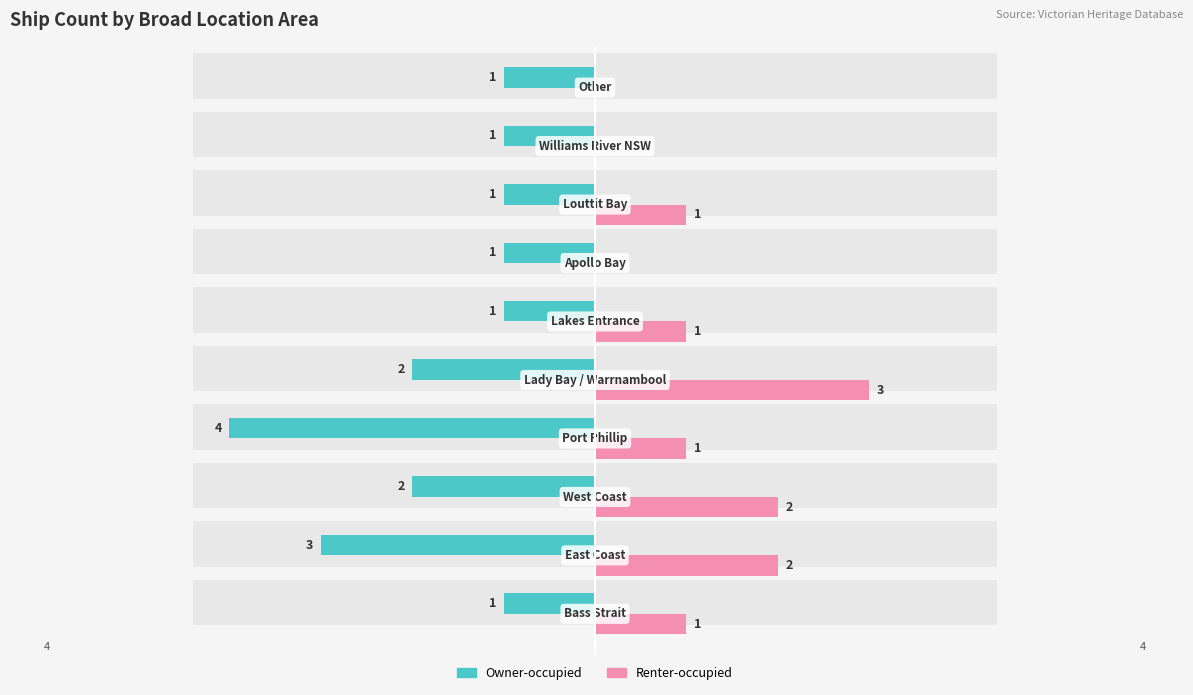

Which series has the largest range (max minus min)?

Owner-occupied